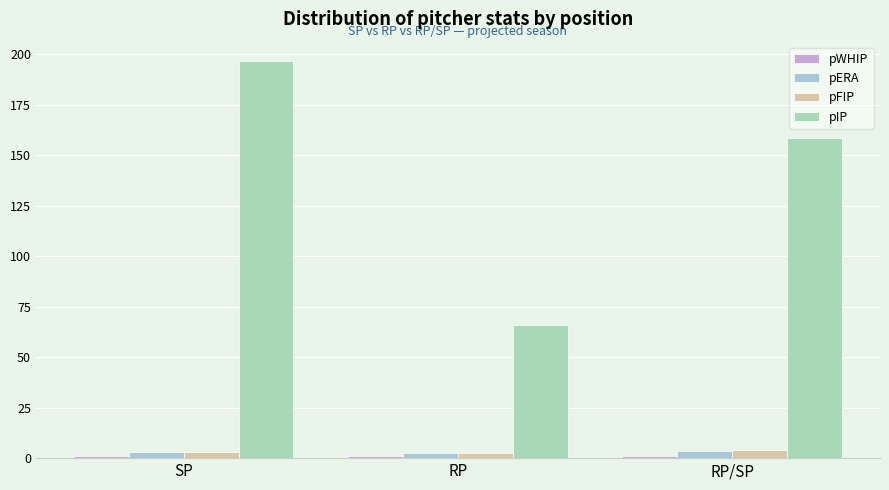

Reading right to left, extract all data points from this chart.

pWHIP: 1.1	1.0	1.0
pERA: 3.4	2.4	3.0
pFIP: 4.0	2.4	3.0
pIP: 158.8	66.1	196.5